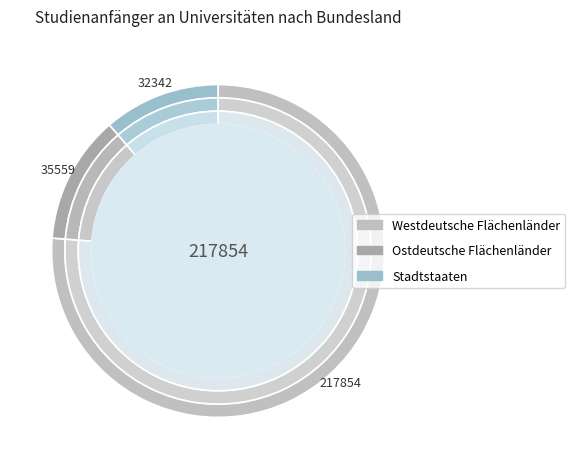

What portion of the pie excludes Thüringen?

97.7%